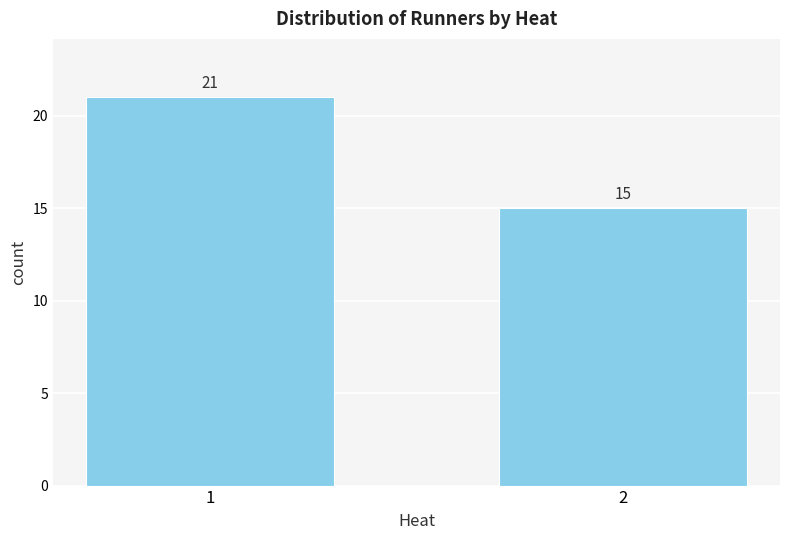

Reading right to left, transcribe all the data shown in this chart.

2=15	1=21